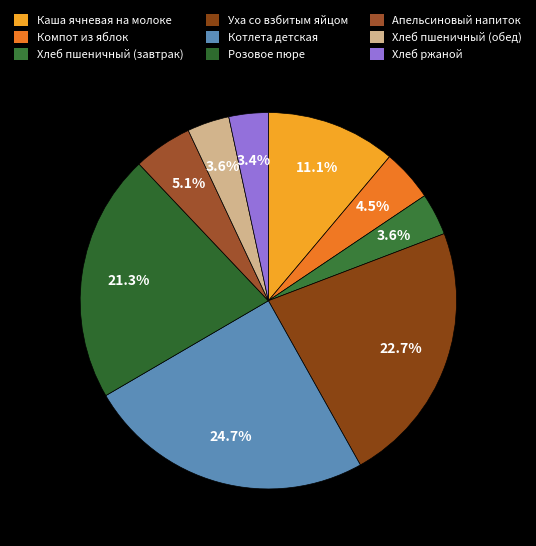

What is the total percentage of Апельсиновый напиток and Розовое пюре?

26.4%